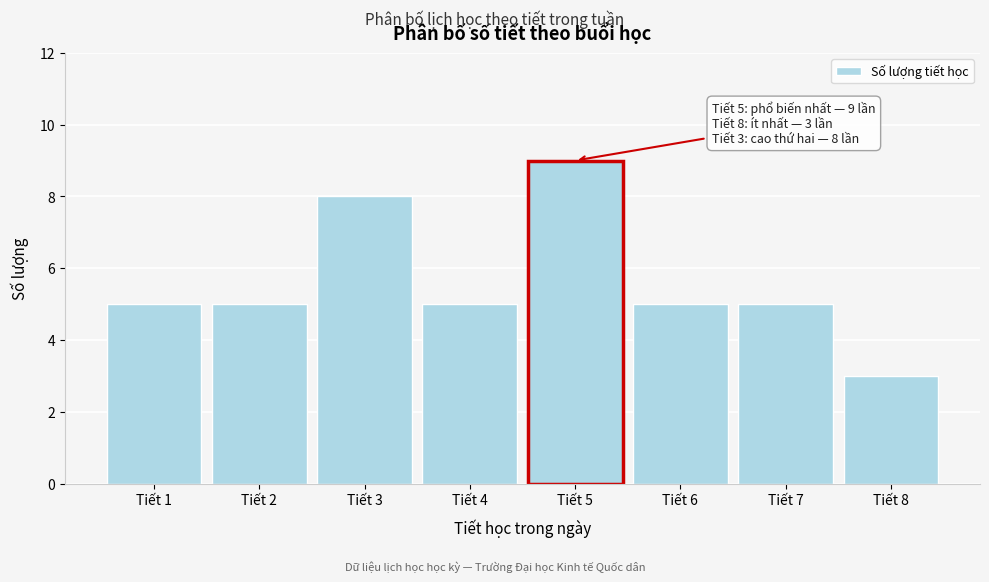

Reading left to right, list all the values displayed in this chart.

Tiết 1=5	Tiết 2=5	Tiết 3=8	Tiết 4=5	Tiết 5=9	Tiết 6=5	Tiết 7=5	Tiết 8=3